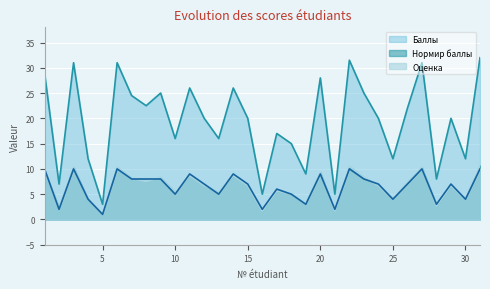

Is the value of Баллы at 10 greater than the value of Нормир баллы at 13?

Yes